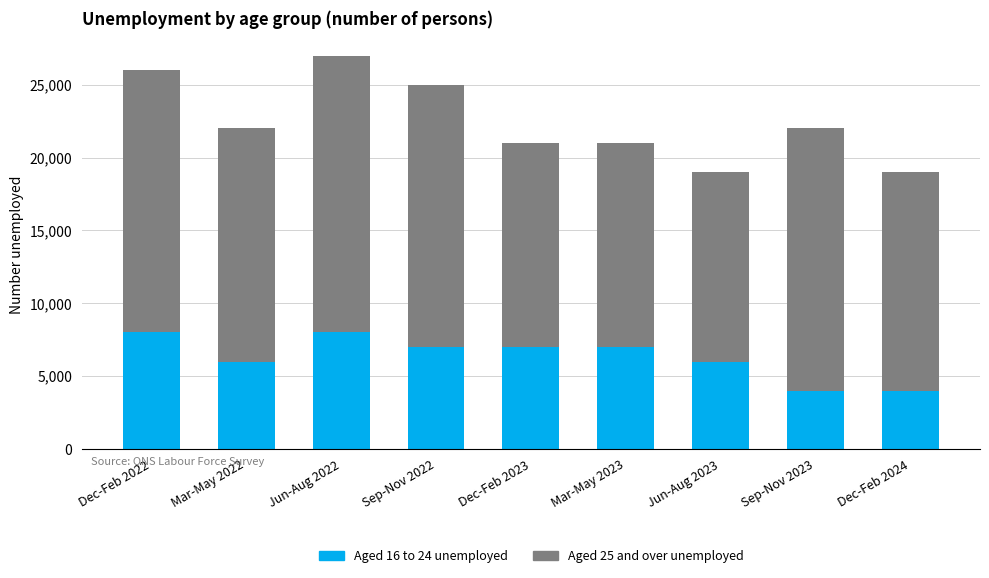

What is the highest value of the Aged 16 to 24 unemployed series?

8000